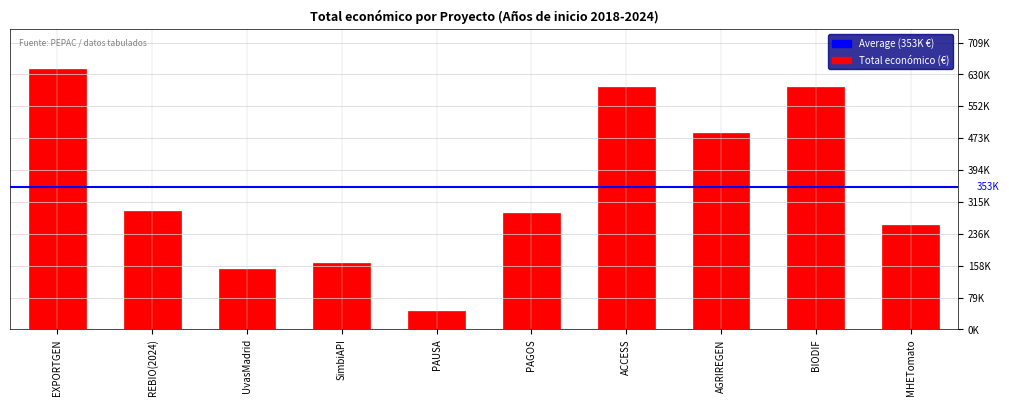

What is the difference between the maximum and second lowest values?

495398